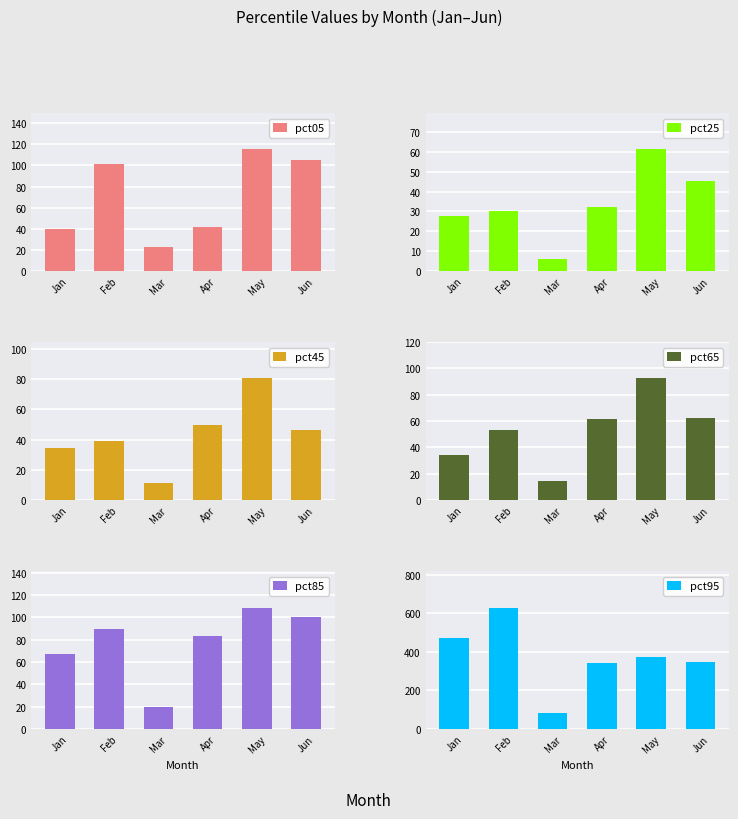

At which category does the chart reach its minimum across all series?

Mar